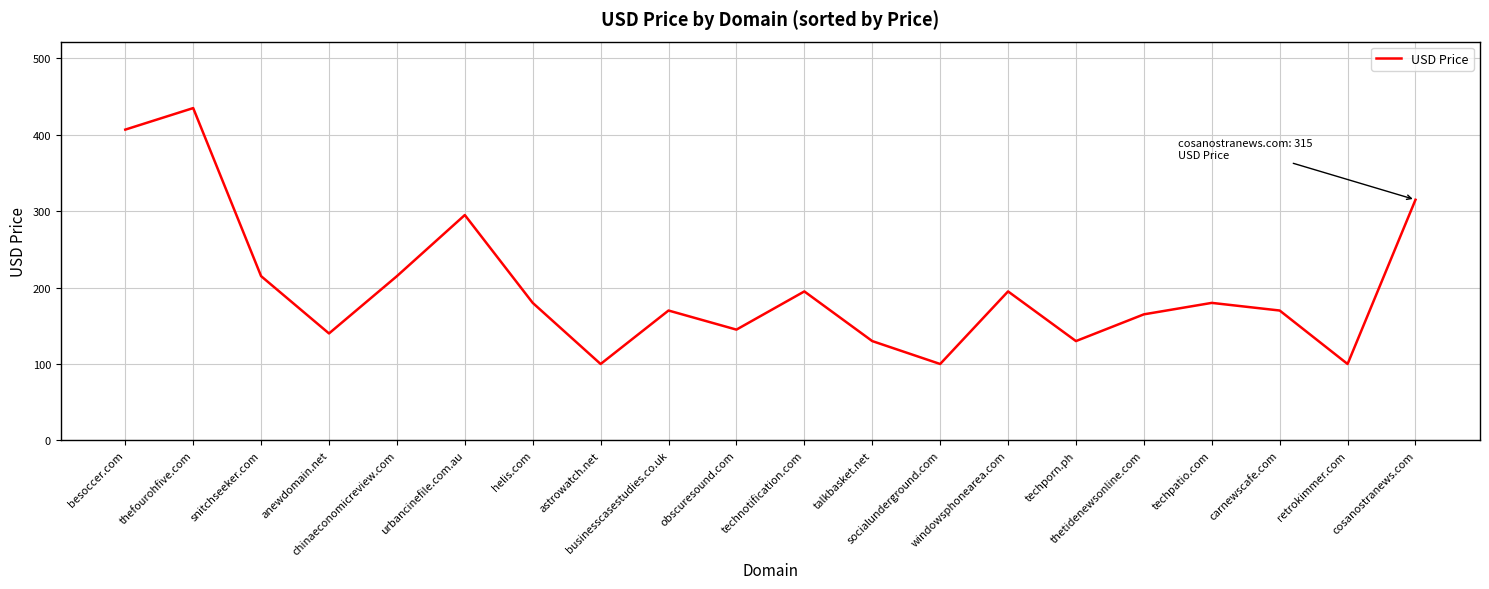

Reading left to right, extract all data points from this chart.

besoccer.com=406.8	thefourohfive.com=435.0	snitchseeker.com=215.0	anewdomain.net=140.0	chinaeconomicreview.com=215.0	urbancinefile.com.au=295.0	helis.com=180.0	astrowatch.net=100.0	businesscasestudies.co.uk=170.0	obscuresound.com=145.0	technotification.com=195.0	talkbasket.net=130.0	socialunderground.com=100.0	windowsphonearea.com=195.0	techporn.ph=130.0	thetidenewsonline.com=165.0	techpatio.com=180.0	carnewscafe.com=170.0	retrokimmer.com=100.0	cosanostranews.com=315.0